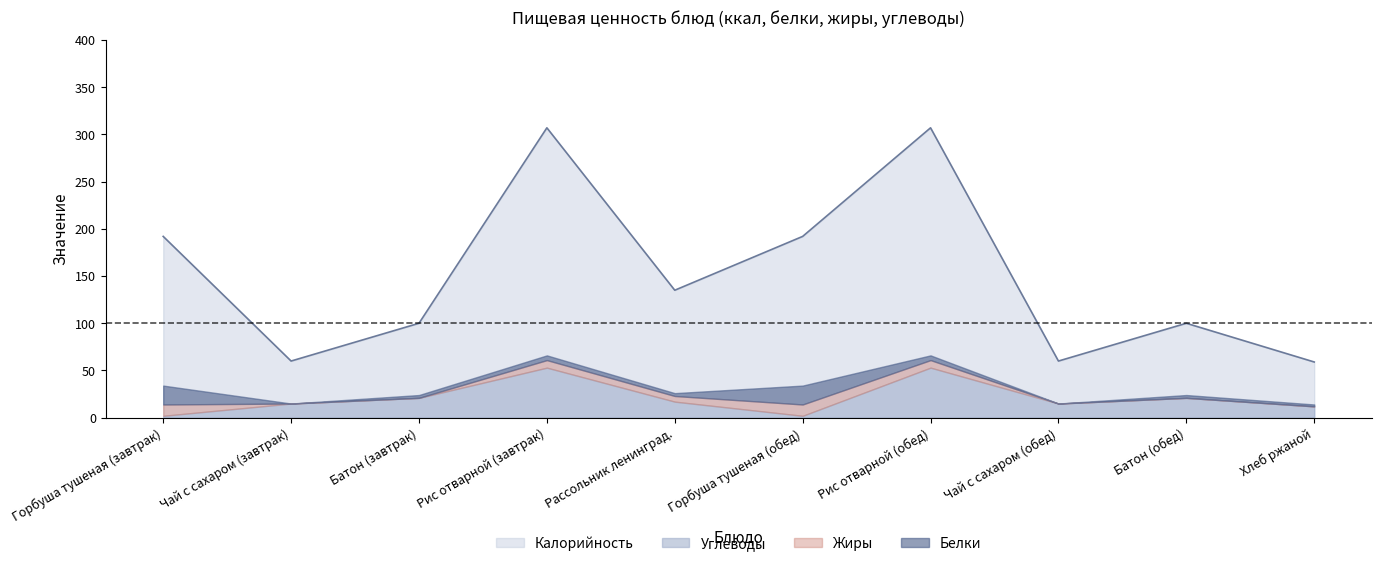

True or false: Калорийность has a value of 436 at Рис отварной (завтрак).

False